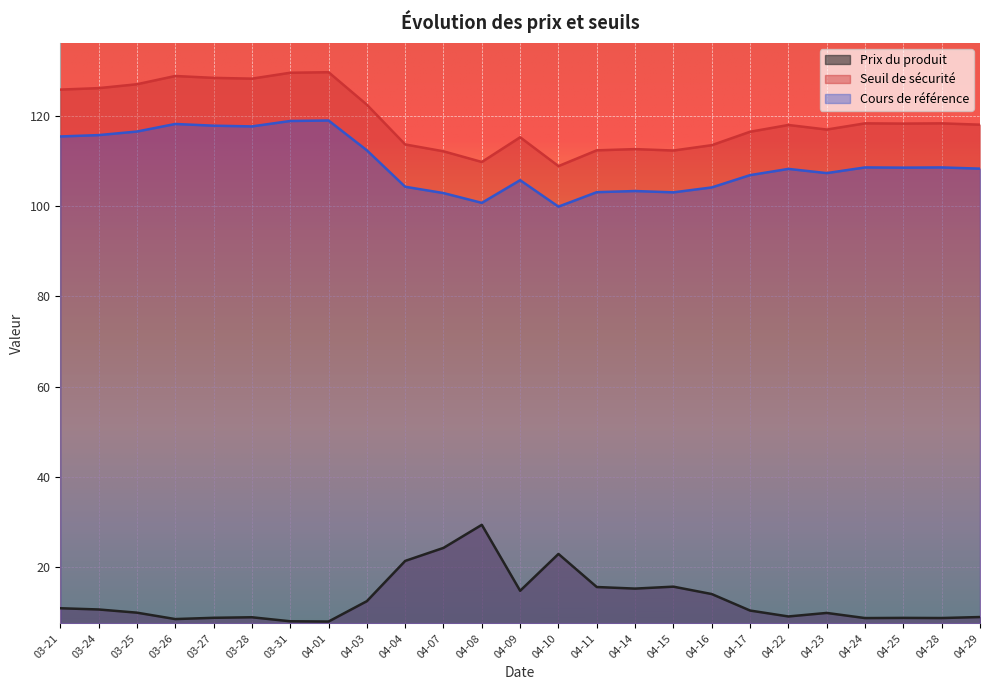

Reading right to left, transcribe all the data shown in this chart.

Prix du produit: 8.9	8.7	8.7	8.7	9.8	9.0	10.3	14.0	15.6	15.2	15.5	22.9	14.7	29.3	24.2	21.3	12.4	7.9	7.9	8.8	8.7	8.4	9.8	10.6	10.8
Seuil de sécurité: 118.1	118.4	118.4	118.4	117.0	118.0	116.5	113.6	112.4	112.7	112.4	108.9	115.3	109.8	112.2	113.7	122.5	129.8	129.6	128.3	128.5	128.9	127.1	126.2	125.9
Cours de référence: 108.4	108.6	108.6	108.6	107.4	108.3	106.9	104.2	103.1	103.4	103.1	99.9	105.8	100.8	102.9	104.3	112.4	119.0	118.9	117.7	117.9	118.3	116.6	115.8	115.5